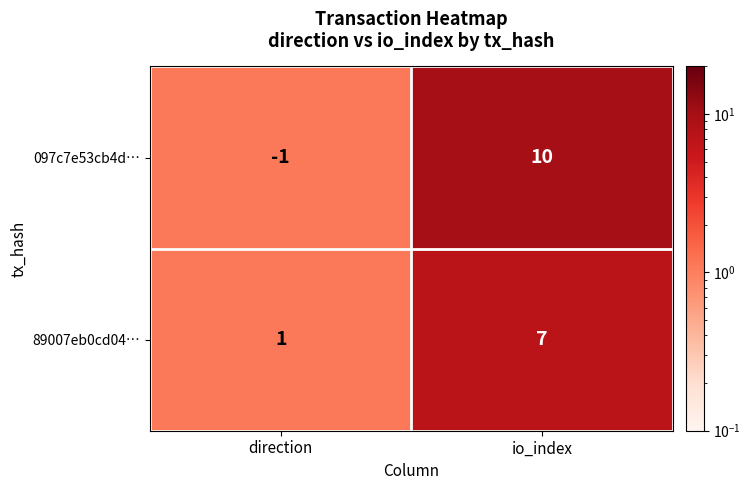

Count the number of data series in this chart.

2